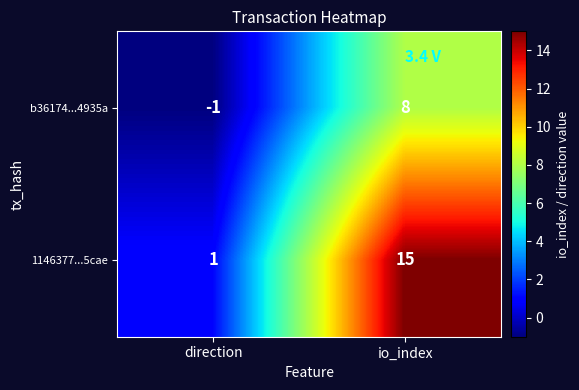

What is the sum of all 1146377...5cae values?

16